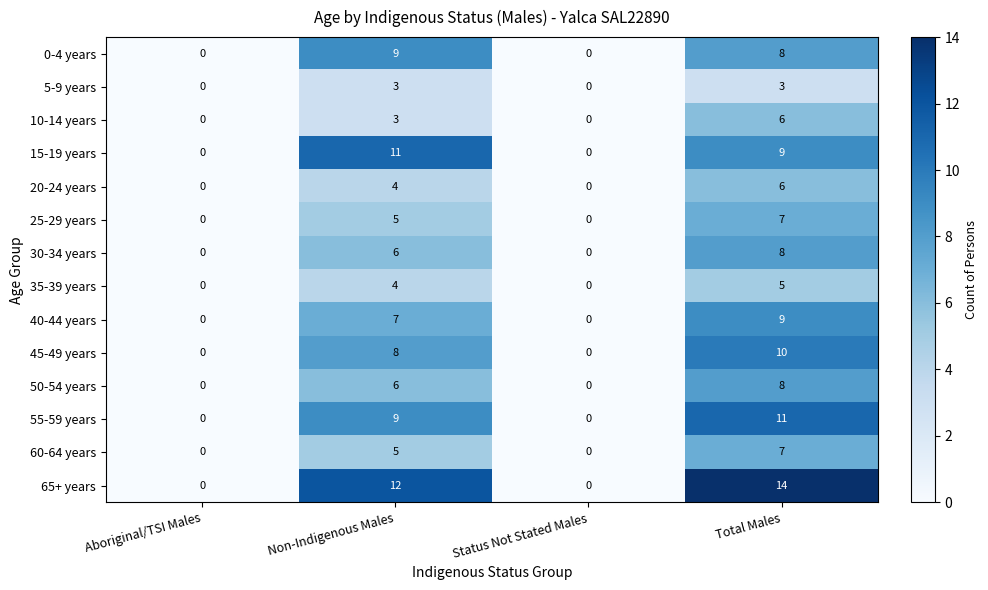

The value of 40-44 years at Total Males is 9. True or false?

True